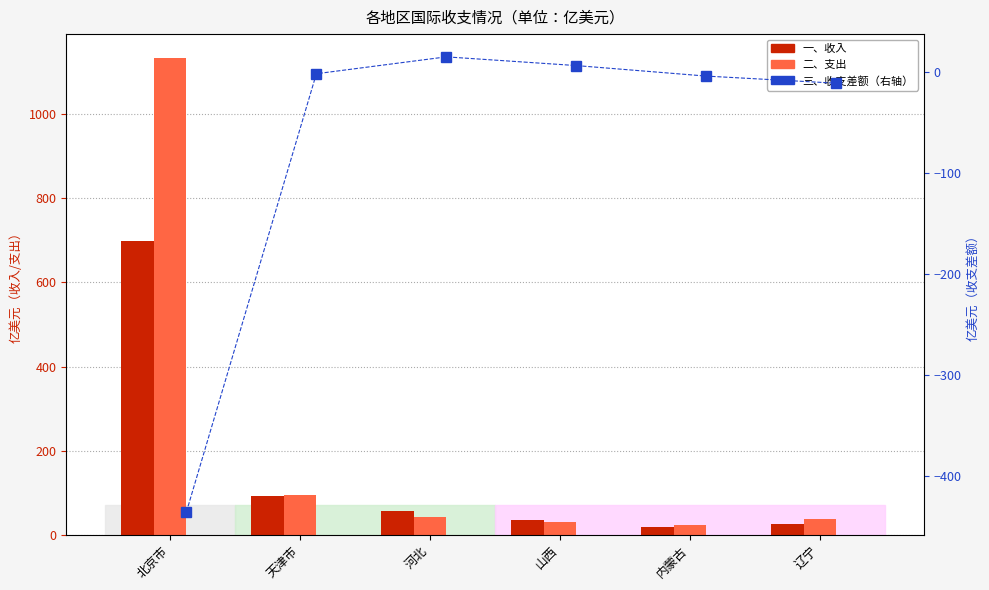

List the series in order of their peak value, lowest first.

三、收支差额, 一、收入, 二、支出